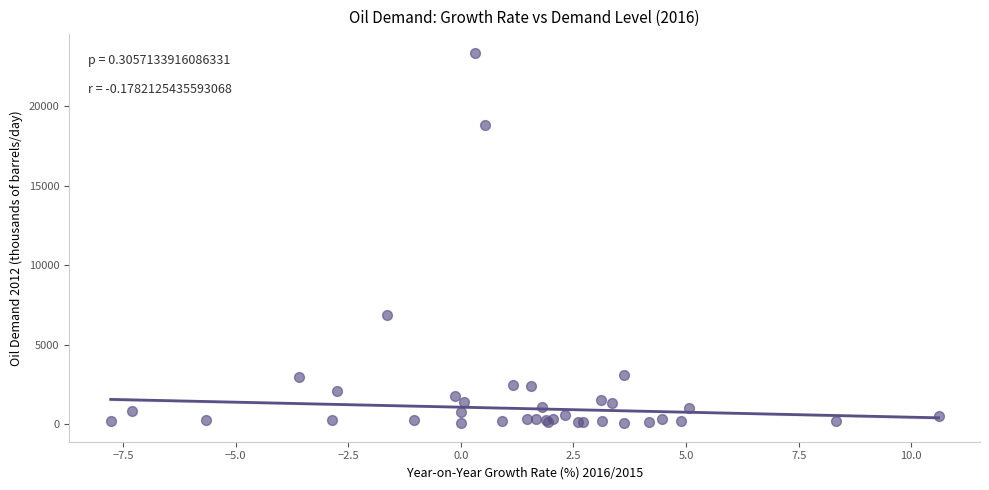

What Y value in the scatter plot is closest to 11711?

6863